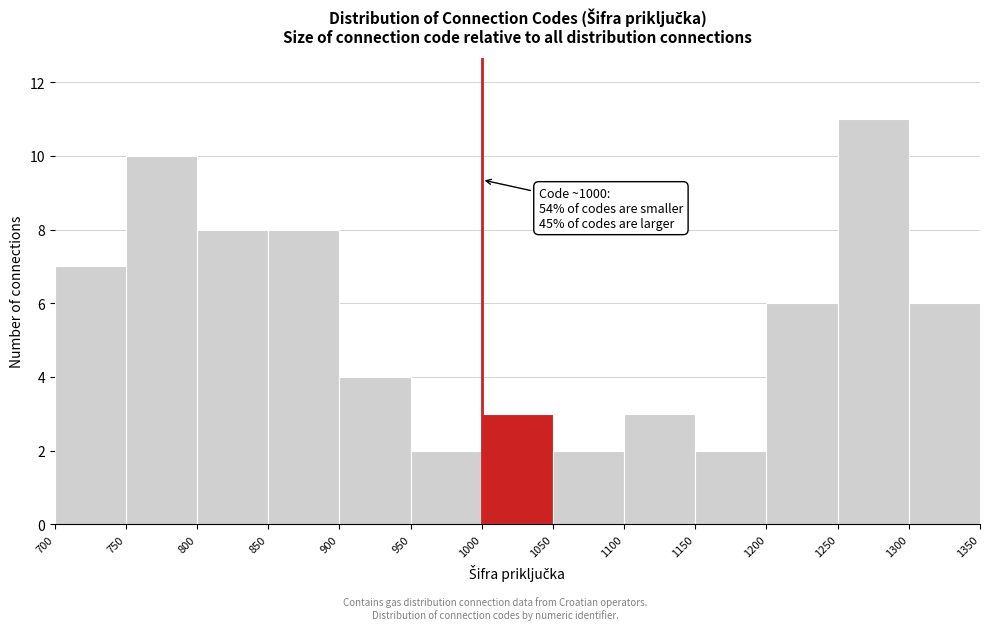

Which range on the x-axis has the tallest bar?

1250 to 1300